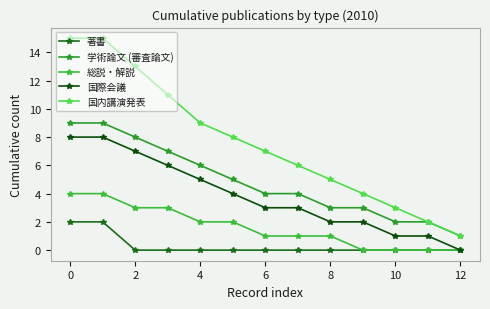

How many data points does each series have?

13